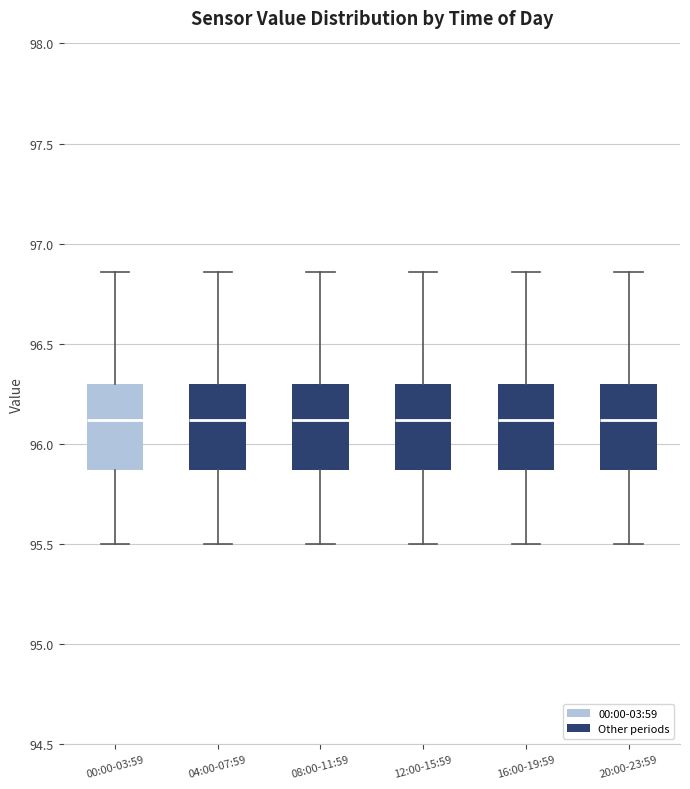

Where does the median line of the box for 12:00-15:59 sit on the y-axis? The values are not printed on the chart, so give them approximately, as read against the axis.

96.10